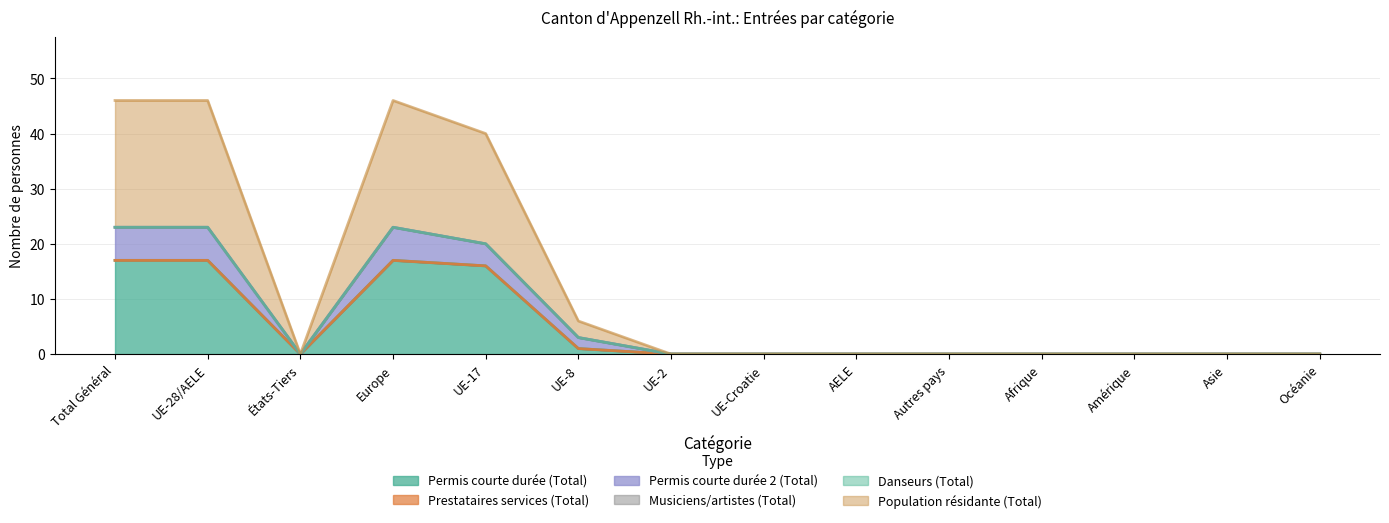

How many data points does each series have?

14